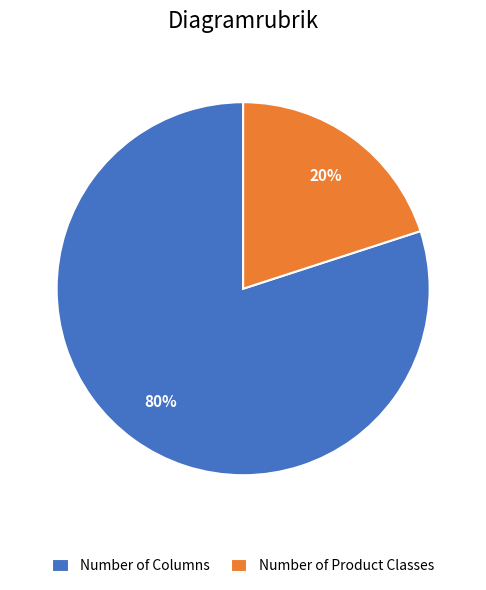

Which slice is the smallest?

Number of Product Classes